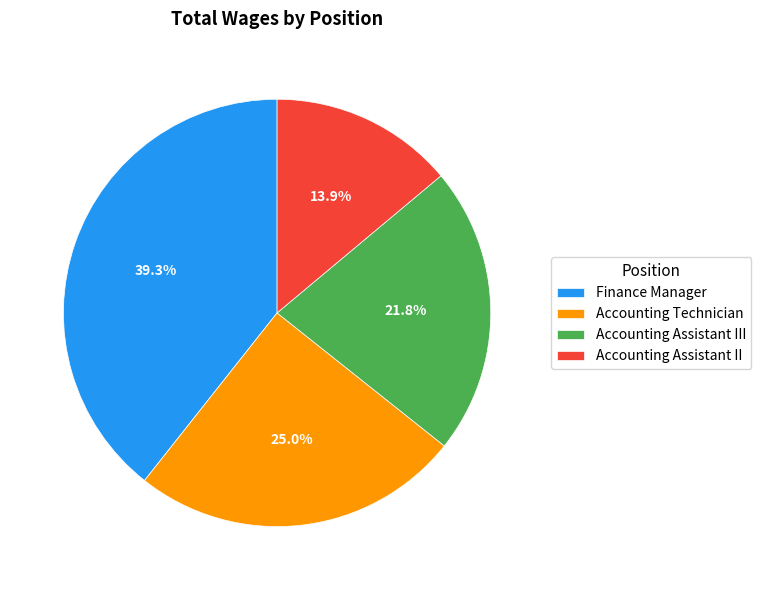

What percentage is the Accounting Assistant II slice, to the nearest percent?

14%